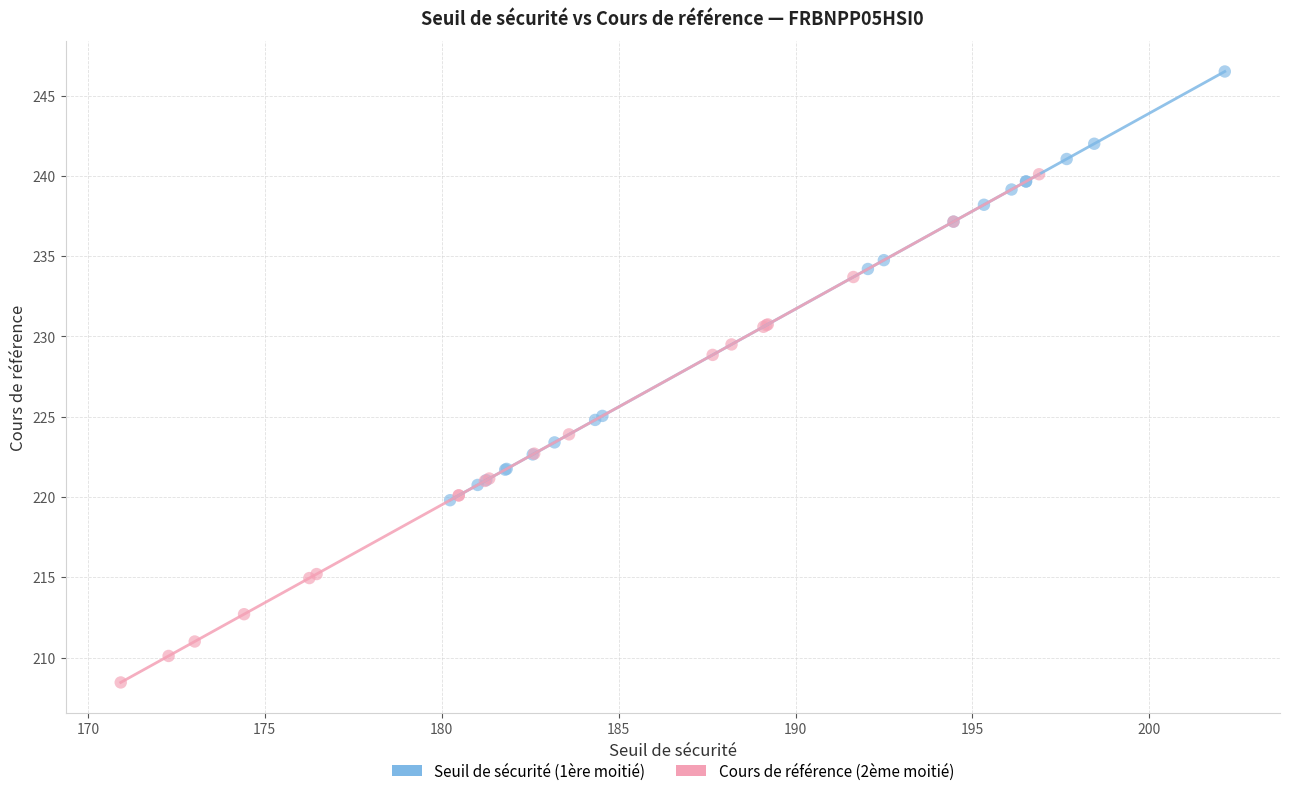

Which series reaches the maximum Y coordinate?

Seuil de sécurité (1ère moitié)